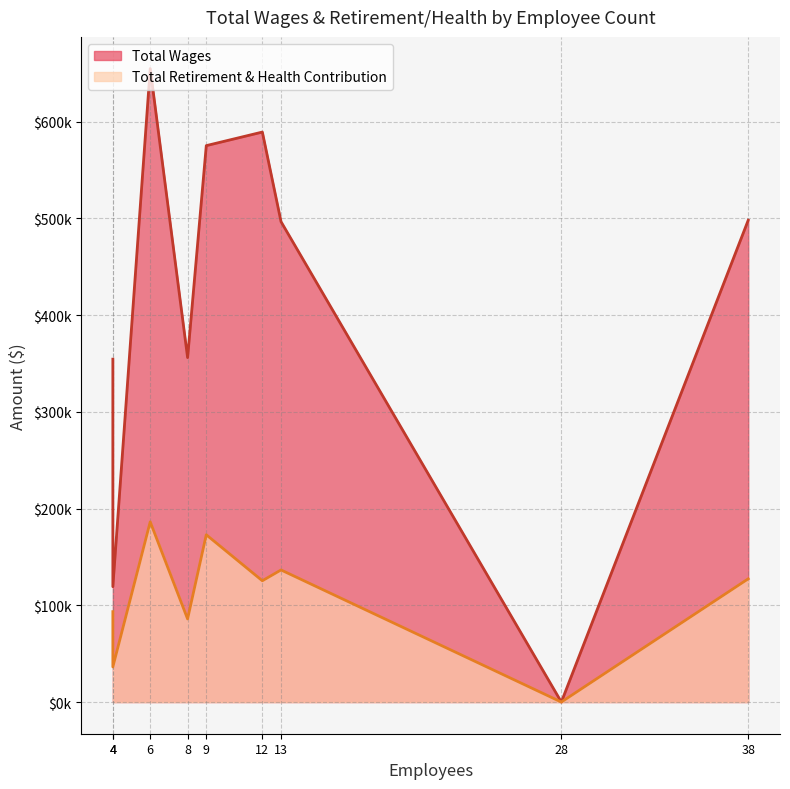

Which series has the largest total across all categories?

Total Wages